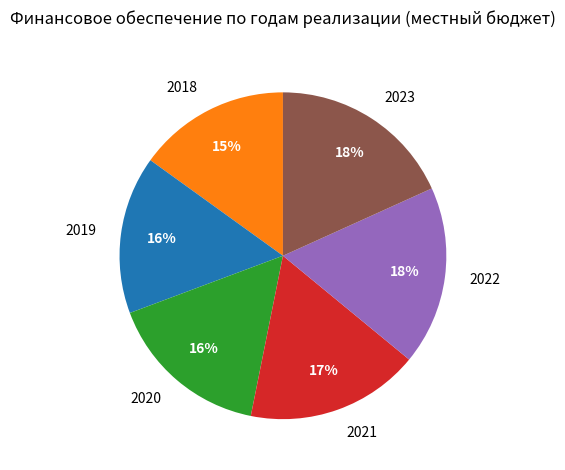

What percentage is the 2022 slice, to the nearest percent?

18%